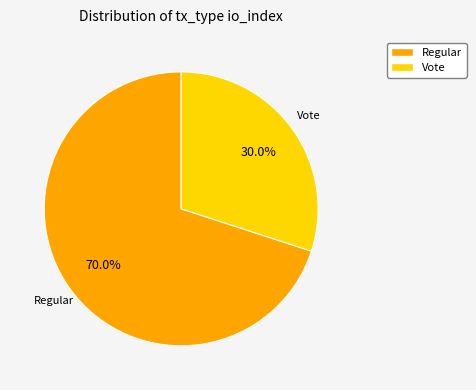

To the nearest percent, what portion does Regular represent?

70%